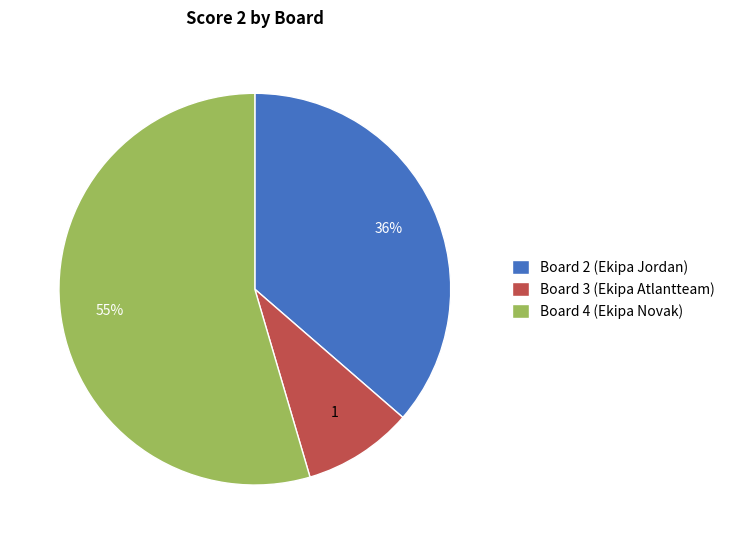

Is the sum of Board 2 (Ekipa Jordan) and Board 4 (Ekipa Novak) greater than half?

Yes